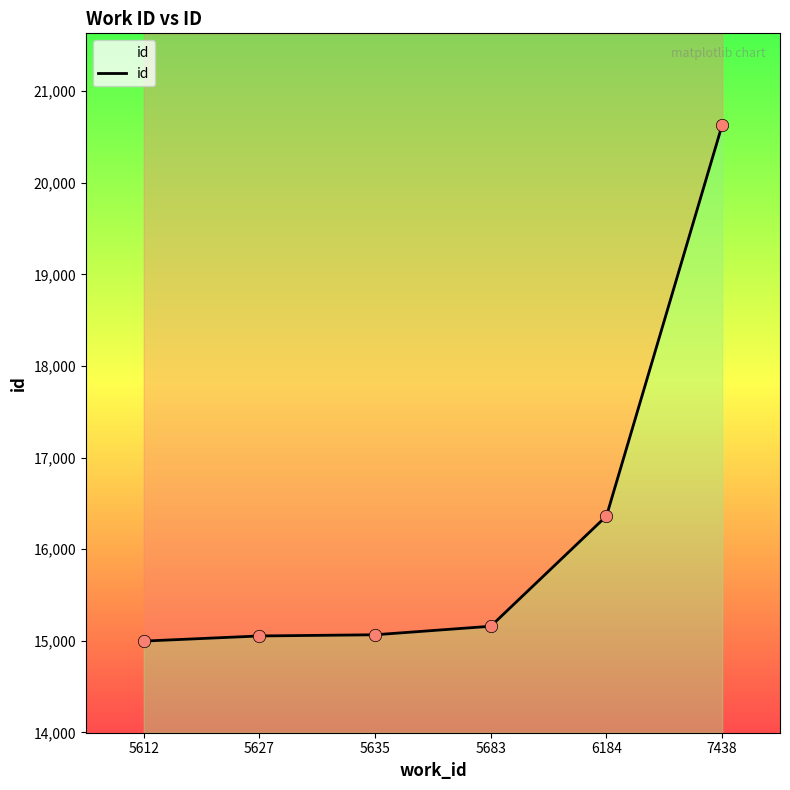

Between 5683 and 6184, which is larger?

6184